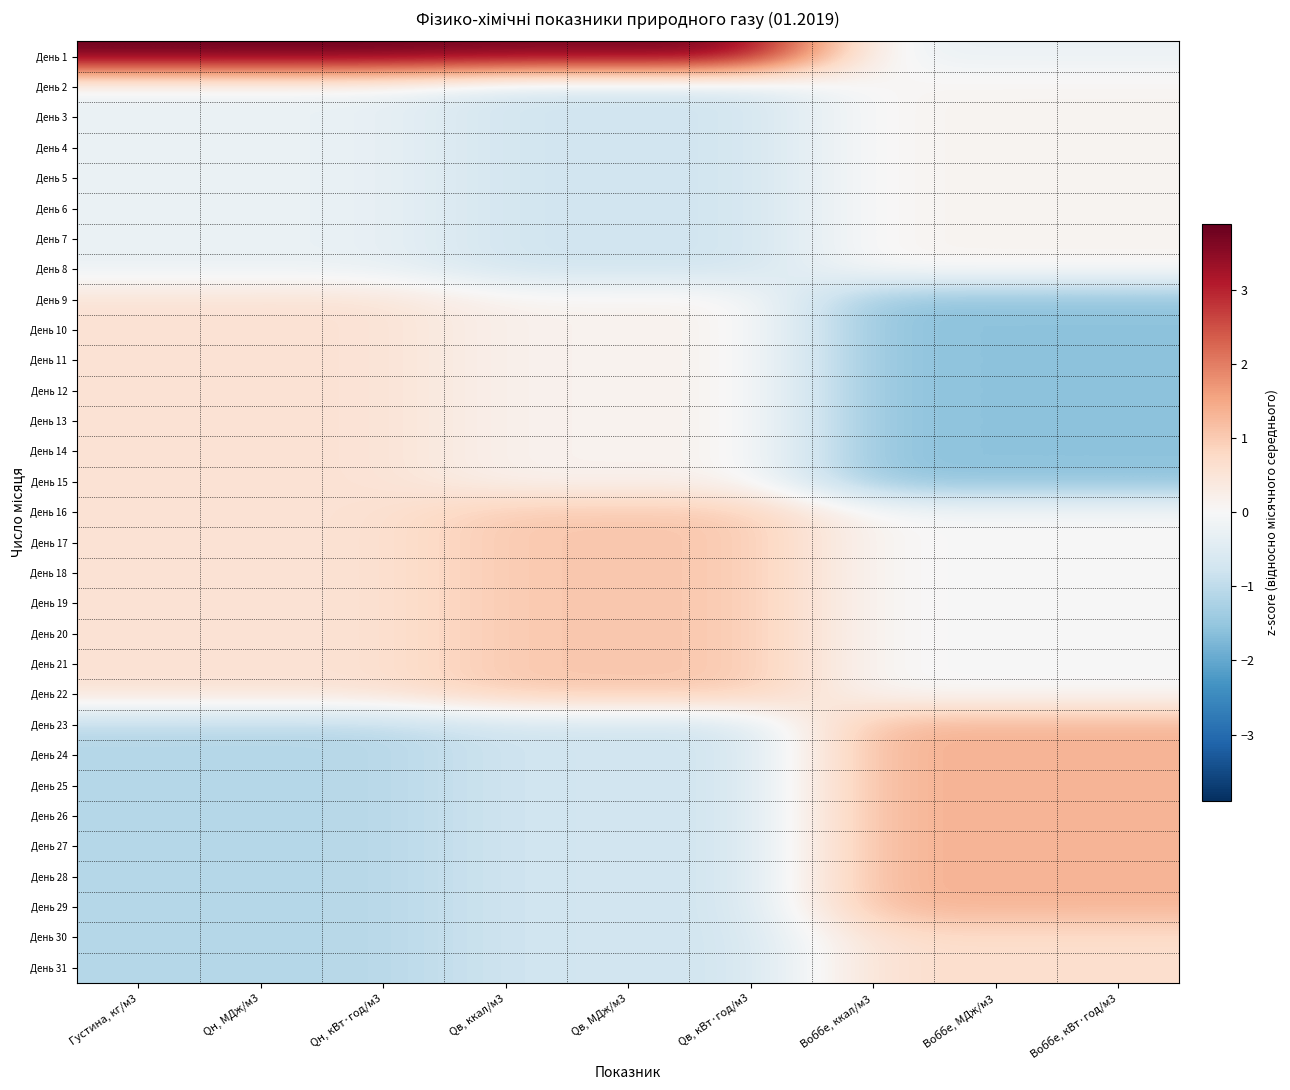

Rank the series at Воббе, МДж/м3 from lowest to highest value.

День 9, День 10, День 11, День 12, День 13, День 14, День 15, День 1, День 16, День 17, День 18, День 19, День 20, День 21, День 22, День 2, День 3, День 4, День 5, День 6, День 7, День 8, День 30, День 31, День 23, День 24, День 25, День 26, День 27, День 28, День 29